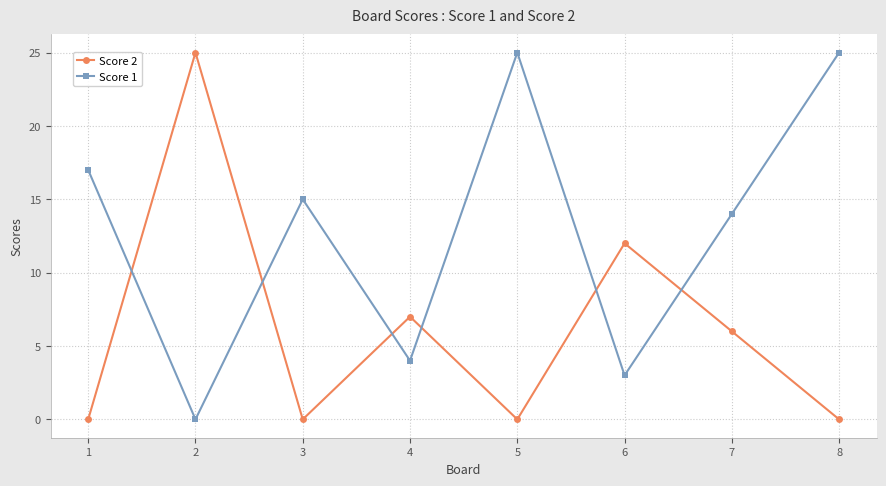

What is the maximum value for Score 1?

25